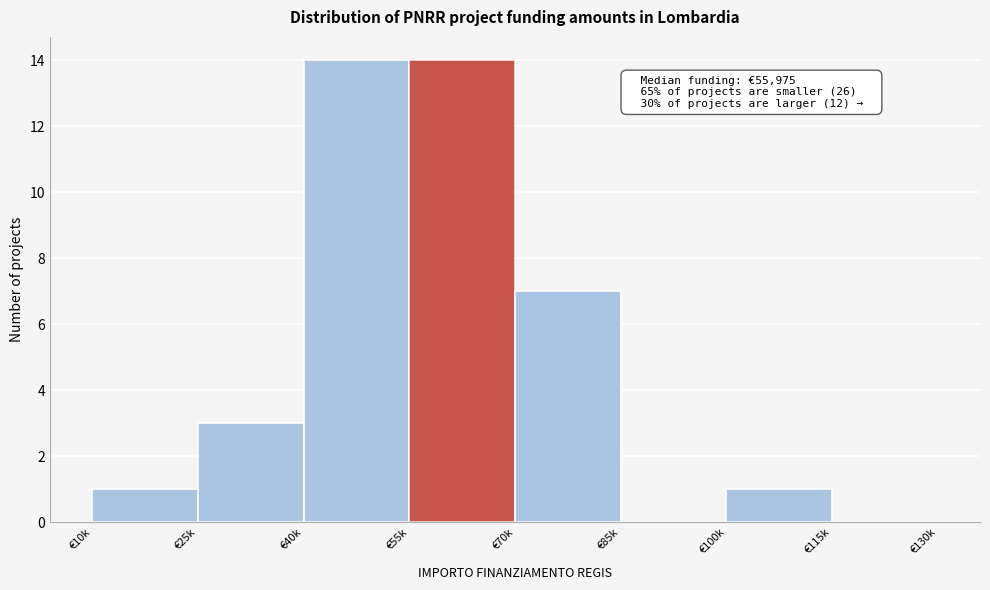

Reading left to right, extract all data points from this chart.

€10k=1	€25k=3	€40k=14	€55k=14	€70k=7	€85k=0	€100k=1	€115k=0